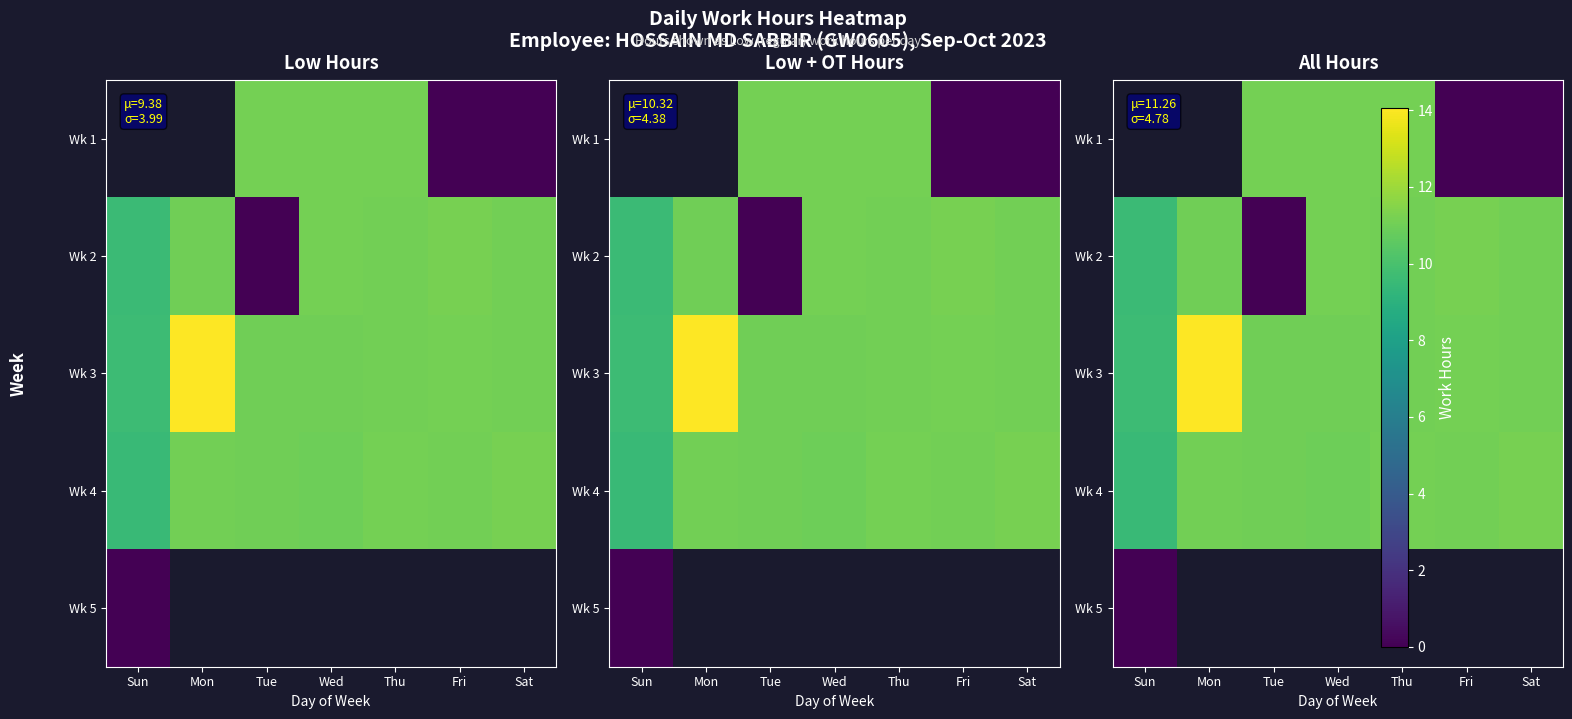

At which category does the chart reach its minimum across all series?

Fri